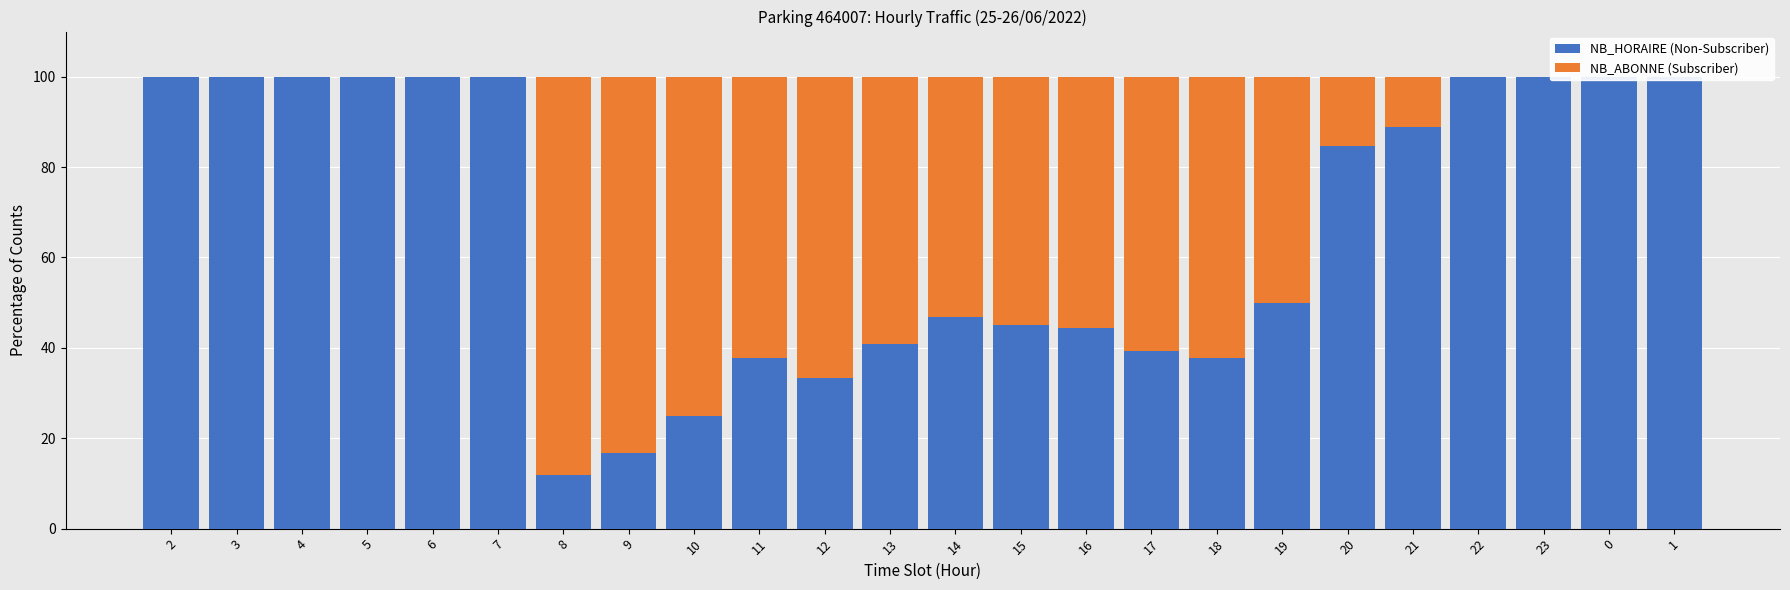

What is the highest value of the NB_ABONNE (Subscriber) series?

88.2